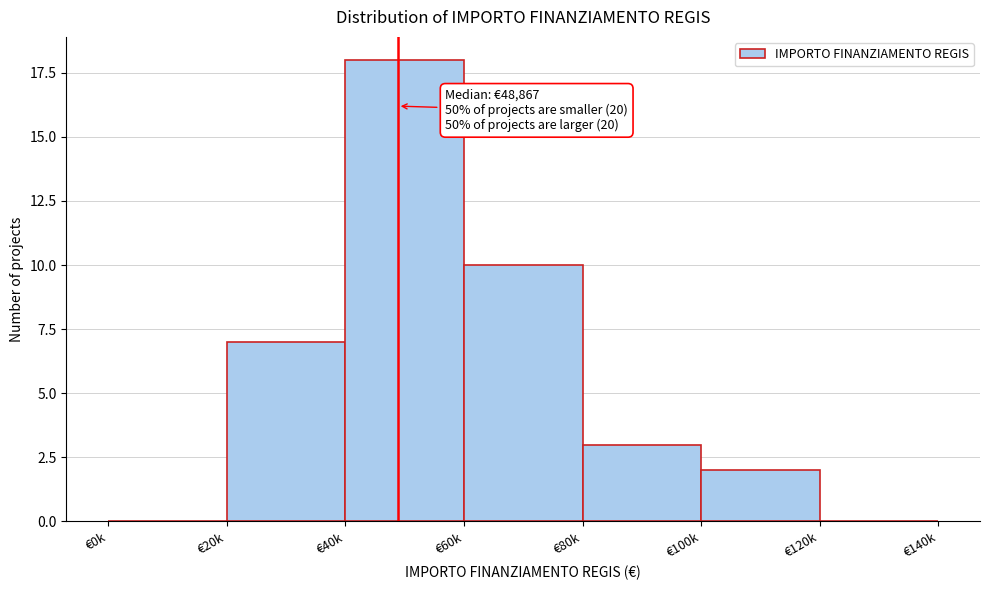

Reading left to right, list all the values displayed in this chart.

€0k=0	€20k=7	€40k=18	€60k=10	€80k=3	€100k=2	€120k=0